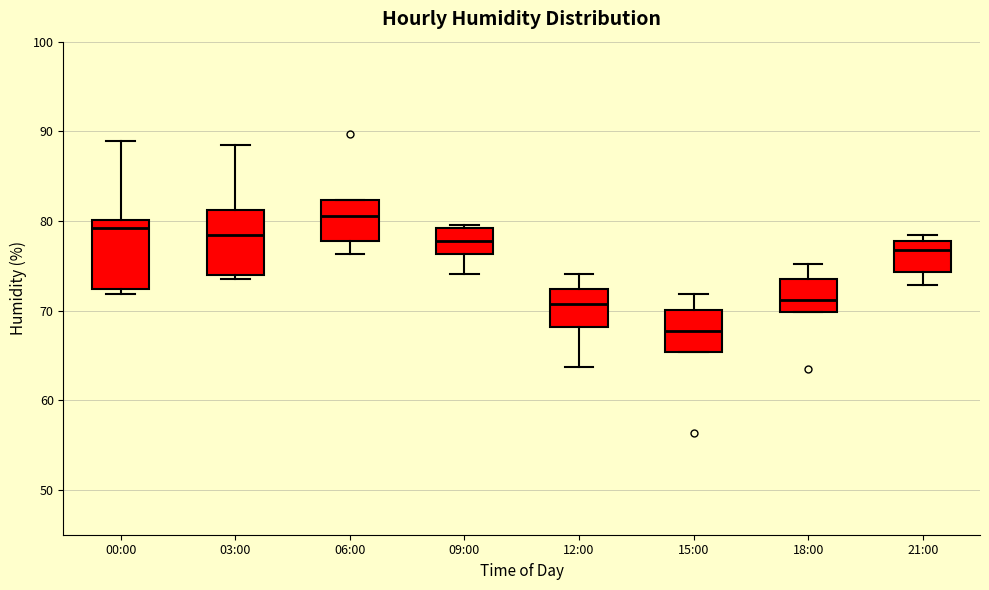

Which box's median line is the highest?

06:00